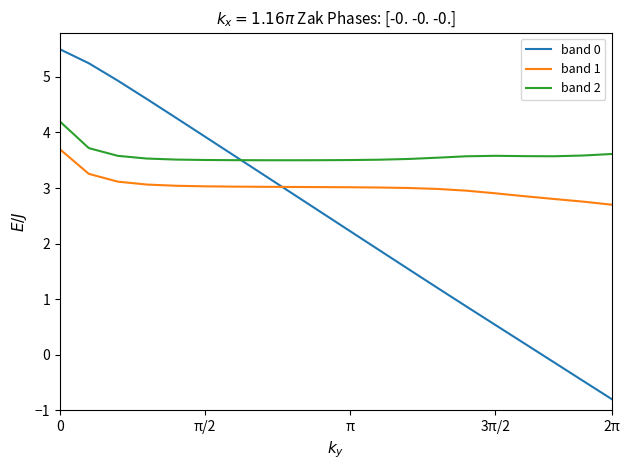

True or false: band 2 and band 1 intersect in this chart.

False